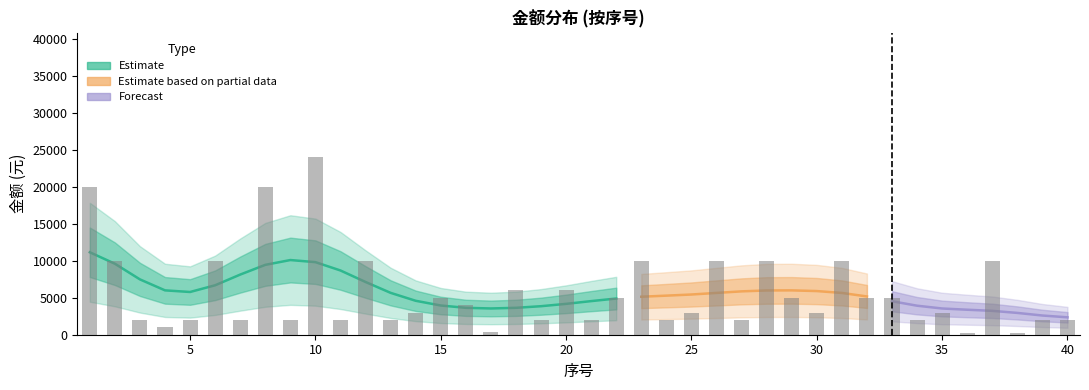

Reading right to left, transcribe all the data shown in this chart.

2000	2000	200	10000	300	3000	2000	5000	5000	10000	3000	5000	10000	2000	10000	3000	2000	10000	5000	2000	6000	2000	6000	400	4000	5000	3000	2000	10000	2000	24000	2000	20000	2000	10000	2000	1000	2000	10000	20000